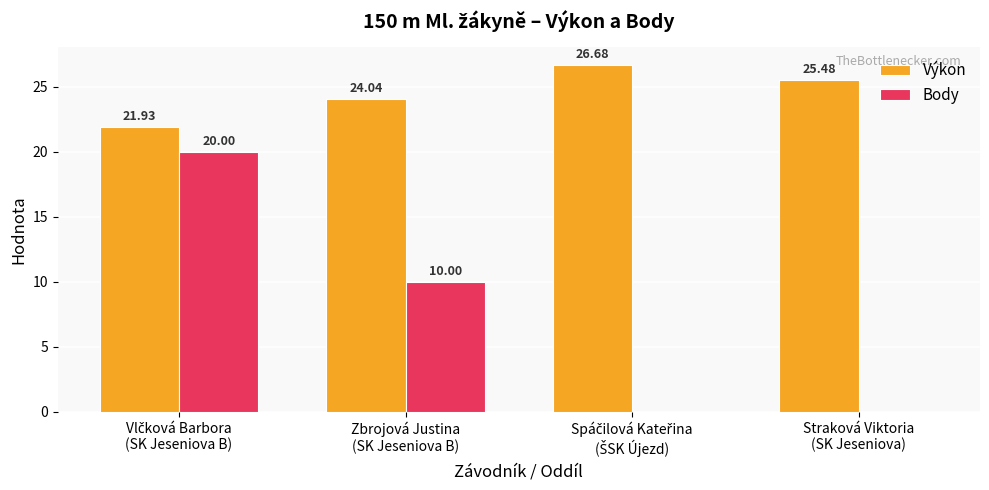

What is the average value of the Body series?

7.5